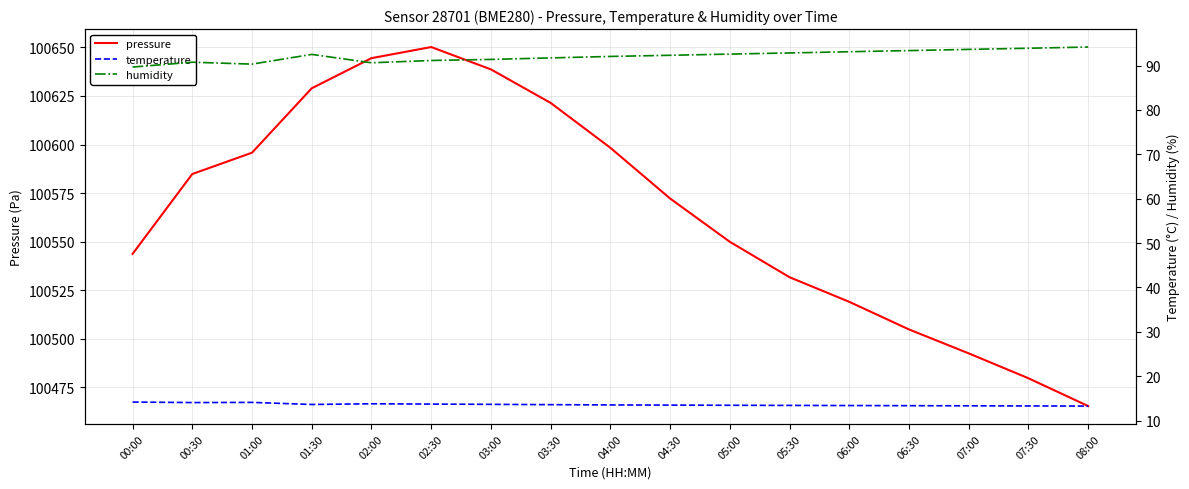

True or false: temperature and humidity cross at least once.

False